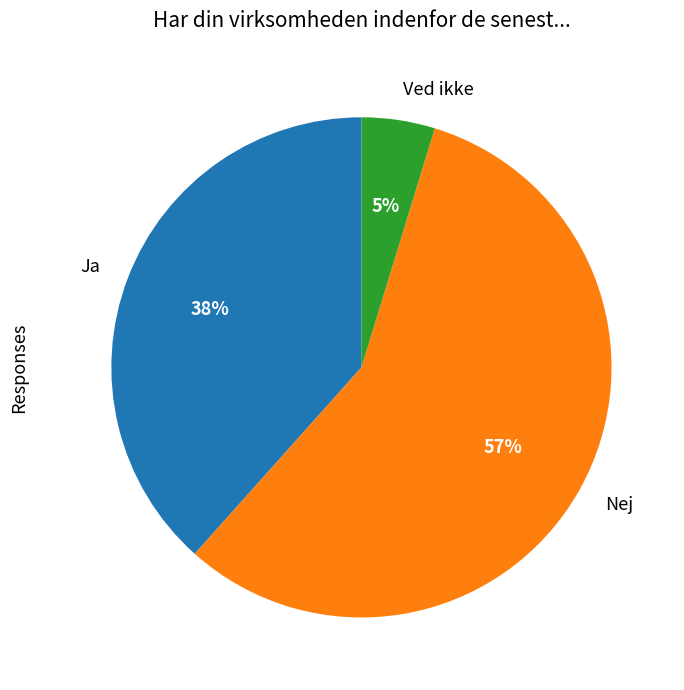

Combined, do Ja and Nej account for over 50%?

Yes